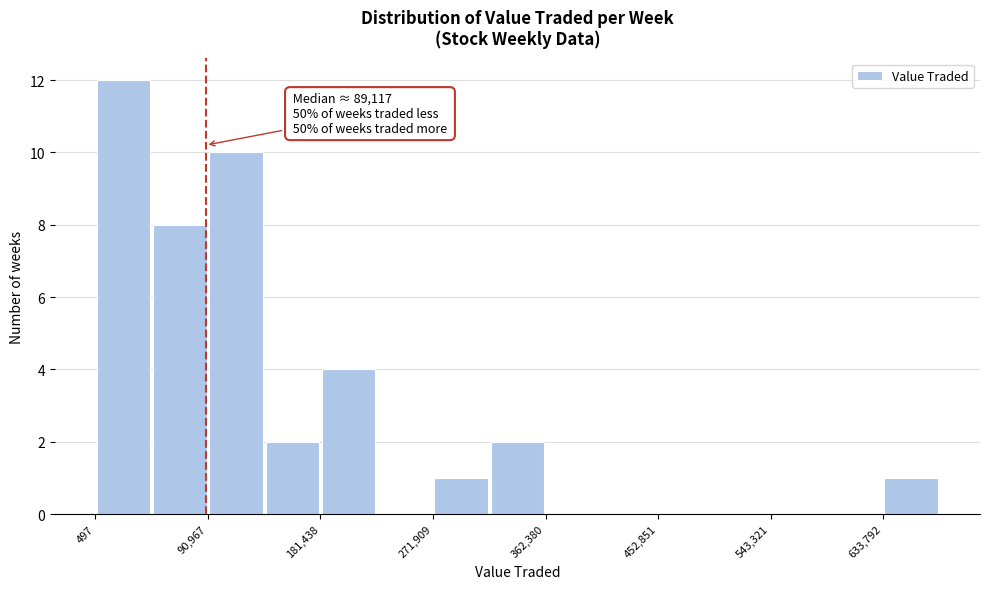

Which range on the x-axis has the tallest bar?

0 to 50000